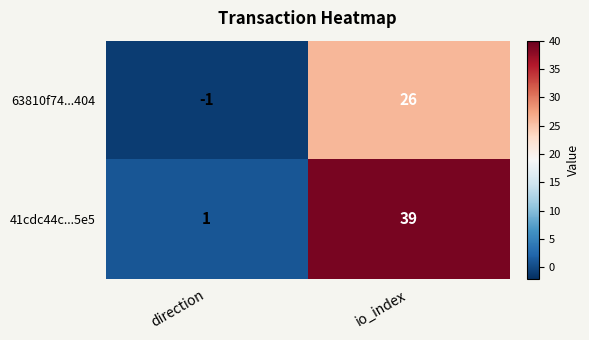

List the series in order of their peak value, highest first.

41cdc44c...5e5, 63810f74...404